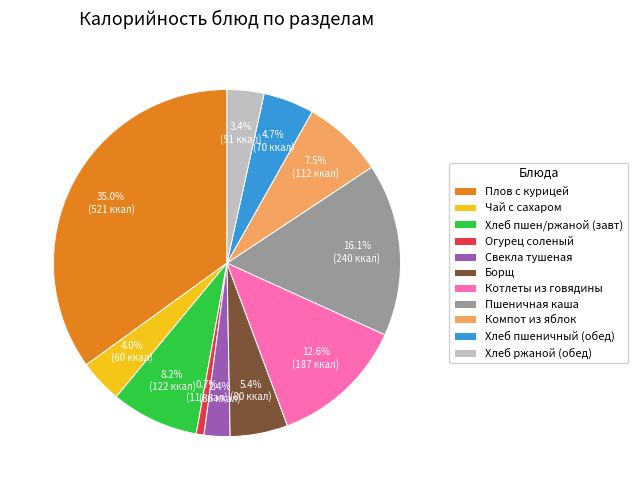

Is there any slice that represents more than half of the pie?

No